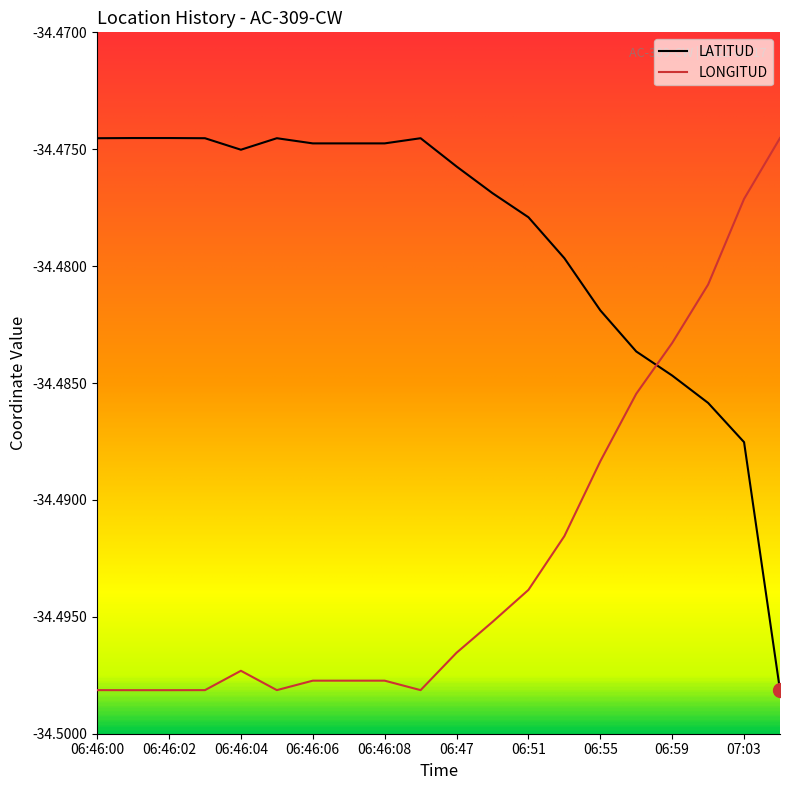

Rank the series by their average value, from lowest to highest.

LONGITUD, LATITUD